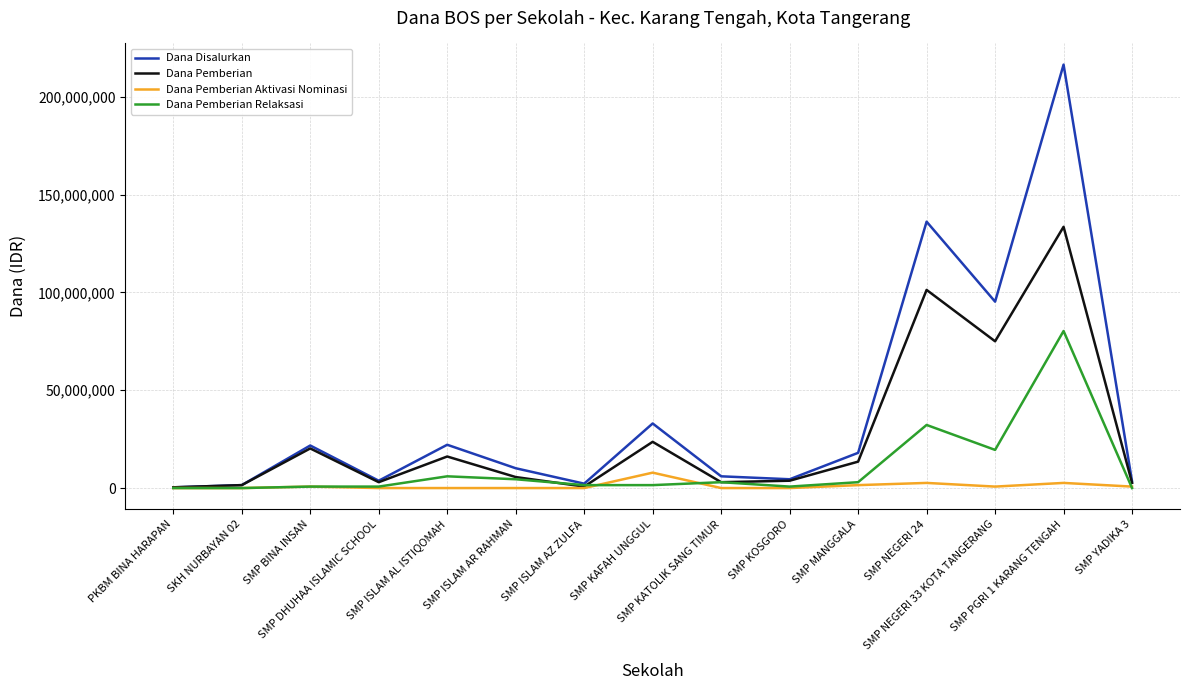

What is the maximum value for Dana Pemberian Relaksasi?

80250000